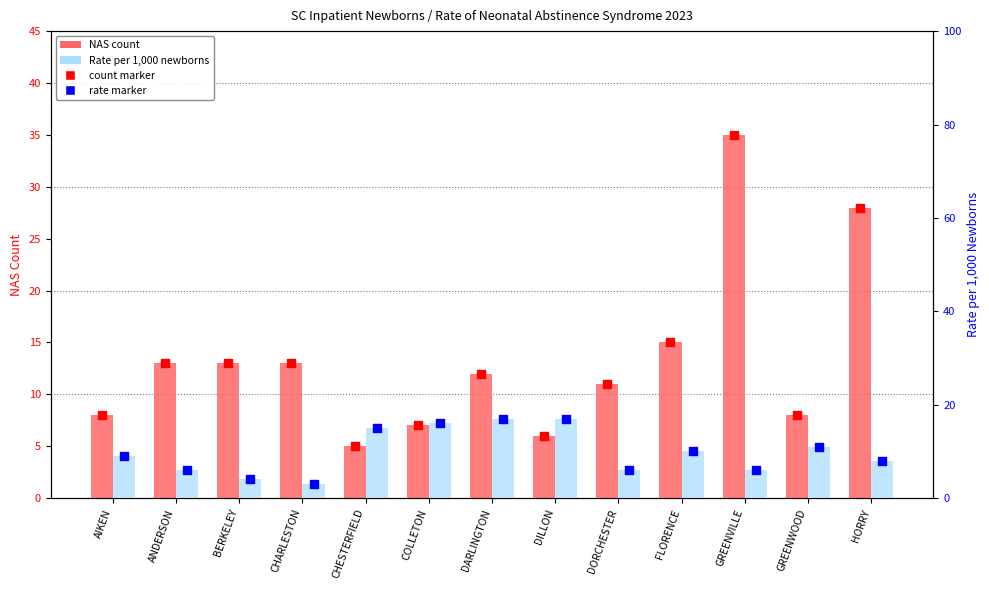

At how many categories does at least one series exceed 11?

10